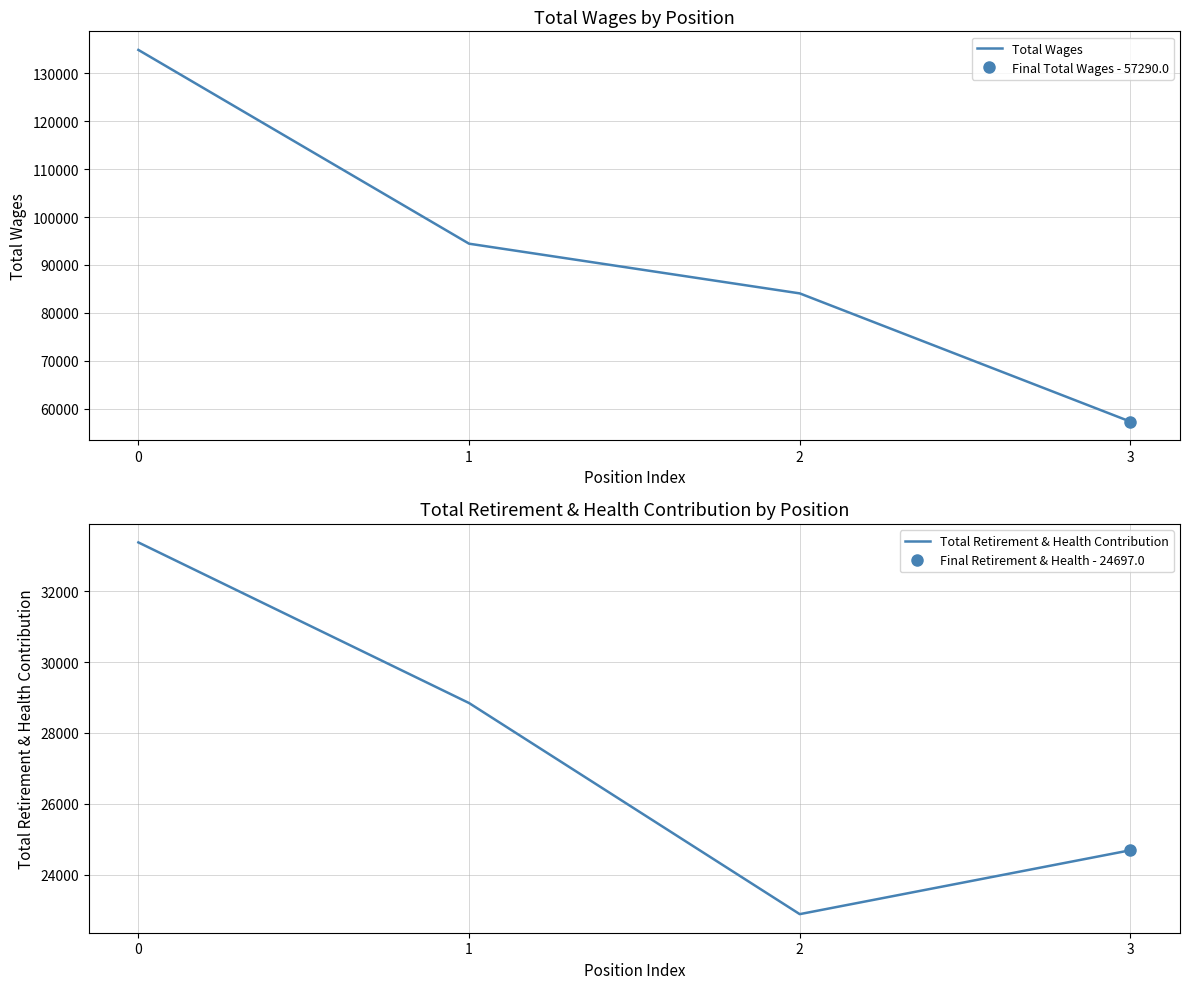

Count the number of categories in the chart.

4